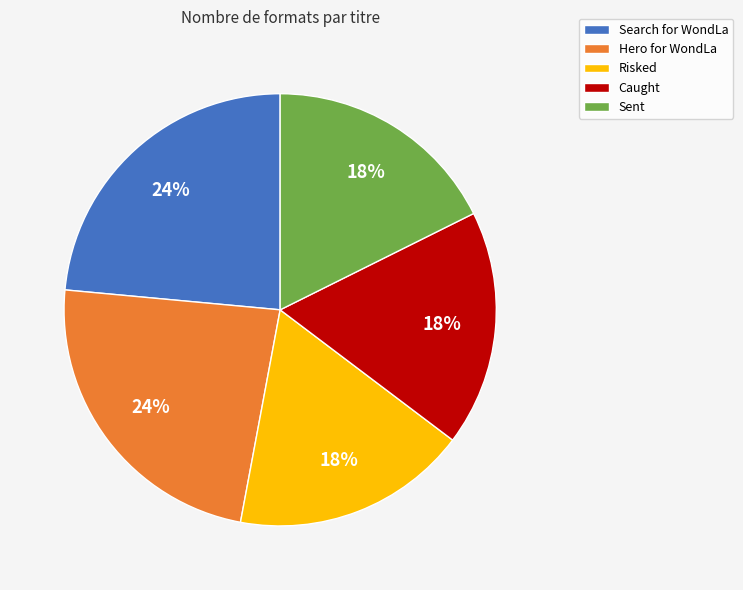

Is it true that Search for WondLa is 24% of the pie?

True